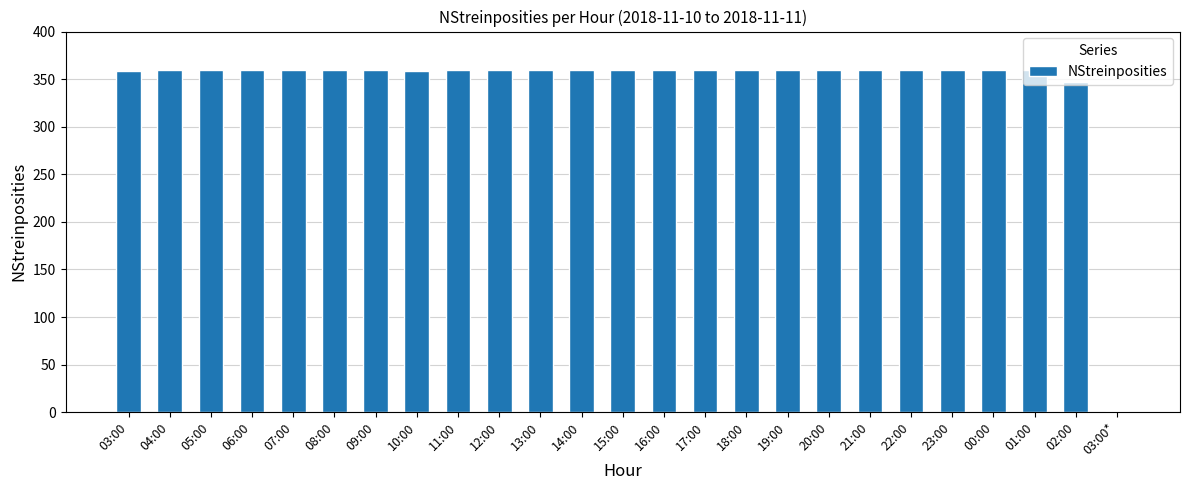

The value at 10:00 is 359. True or false?

True